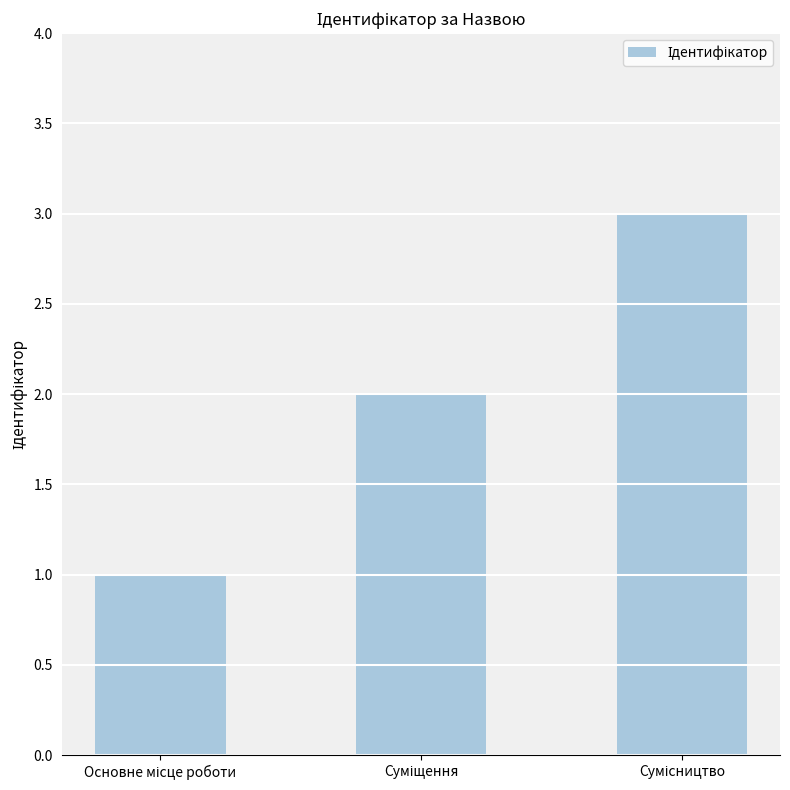

How many values are between 1 and 3?

3